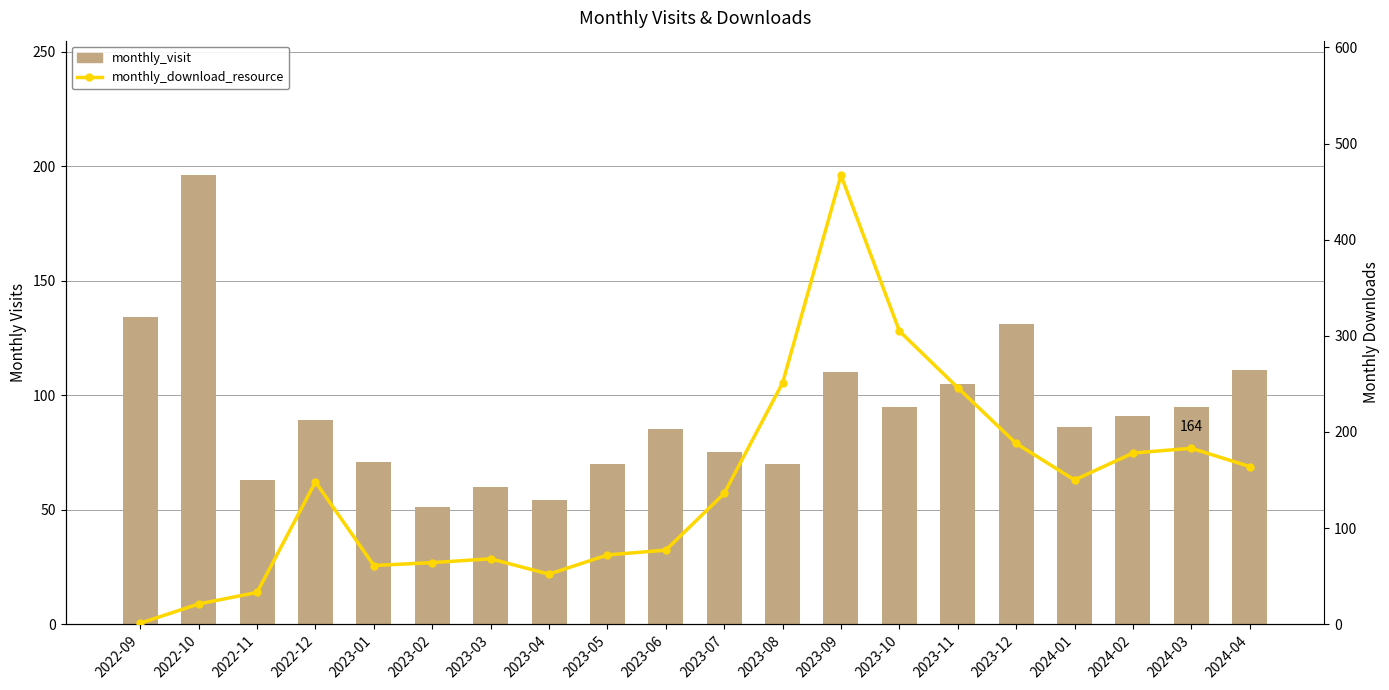

How many categories are shown in the chart?

20